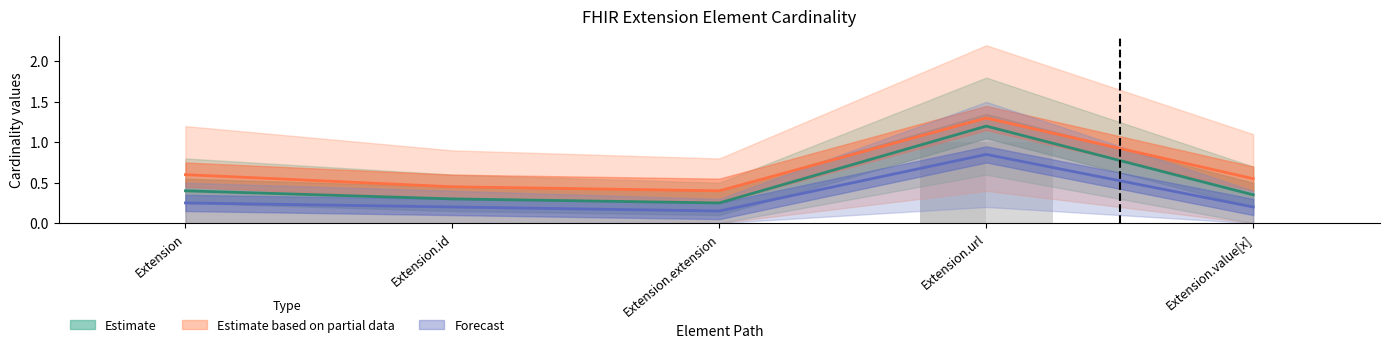

What position from the left is Extension?

1